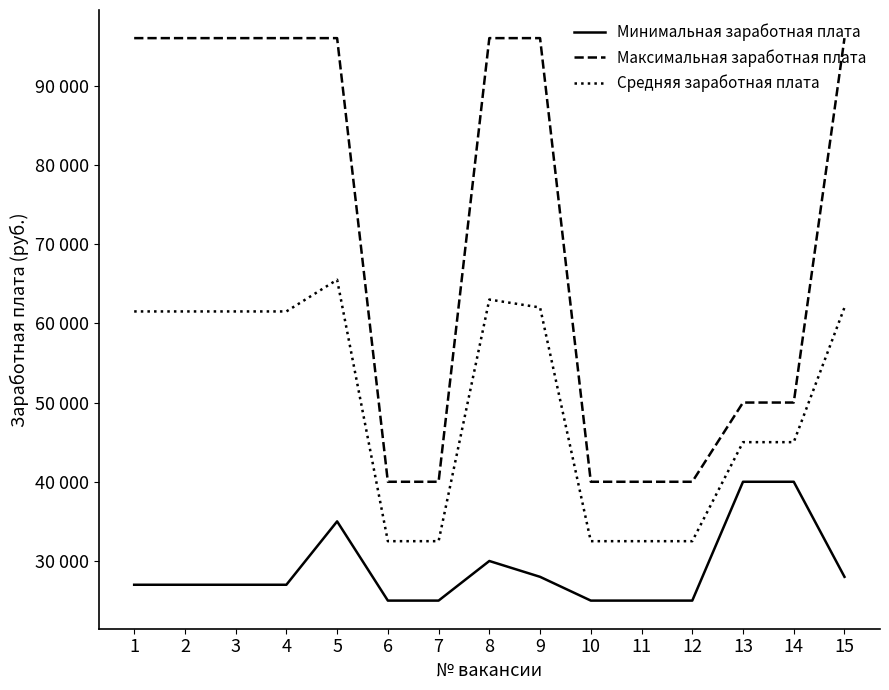

Is this an area chart (filled region under the line)?

No